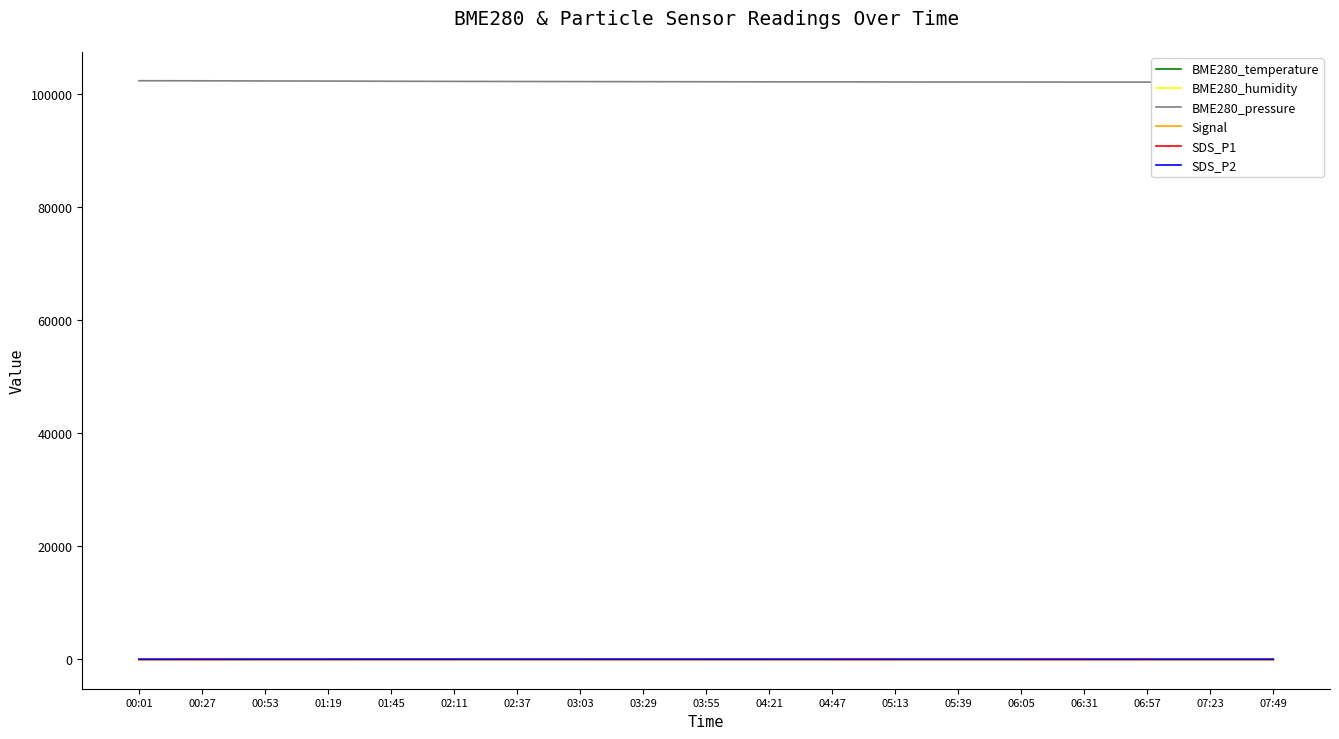

Which series has the widest spread of values?

BME280_pressure